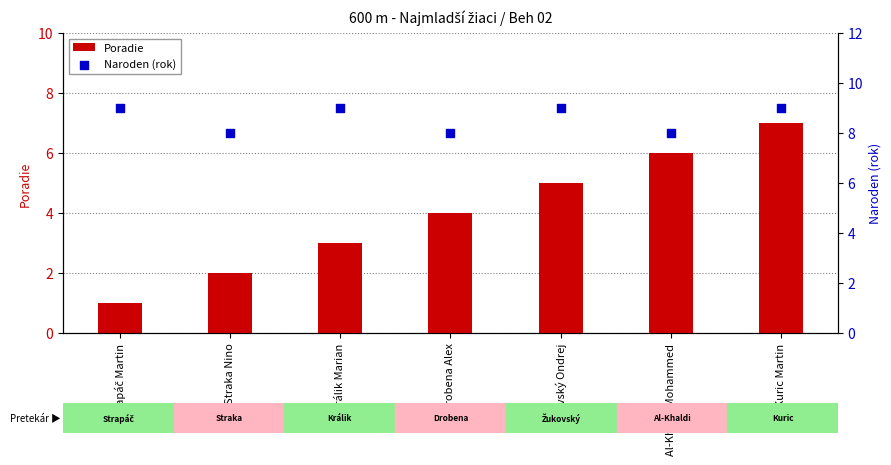

Which series has the largest total across all categories?

Naroden (rok)